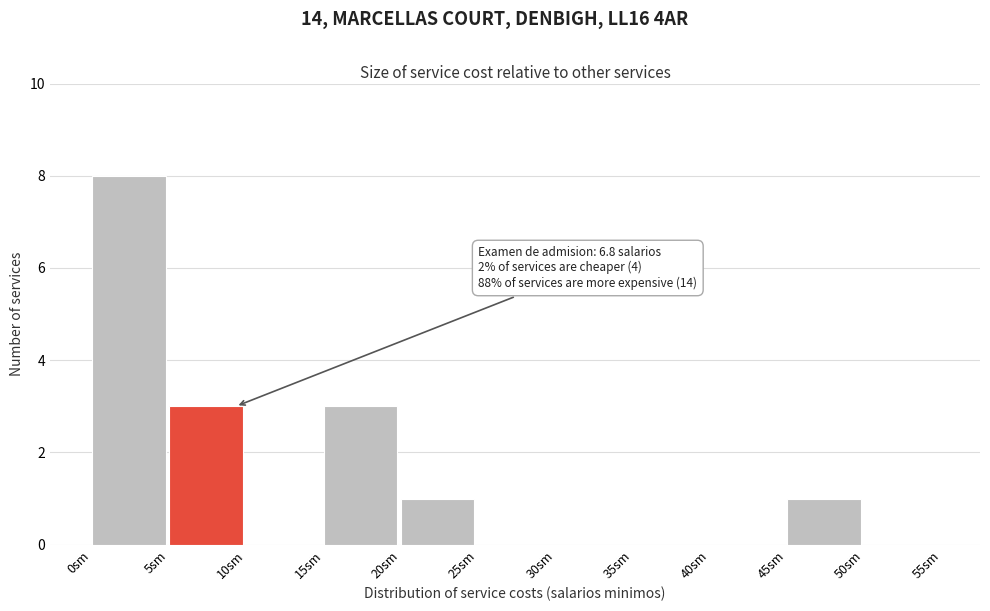

Over which range of the x-axis is the bar tallest?

0 to 5